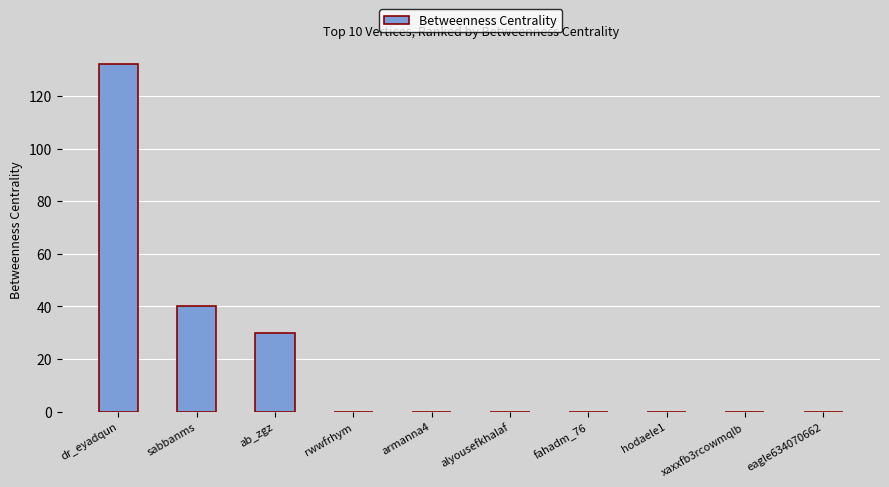

True or false: the data shows -63 at armanna4.

False